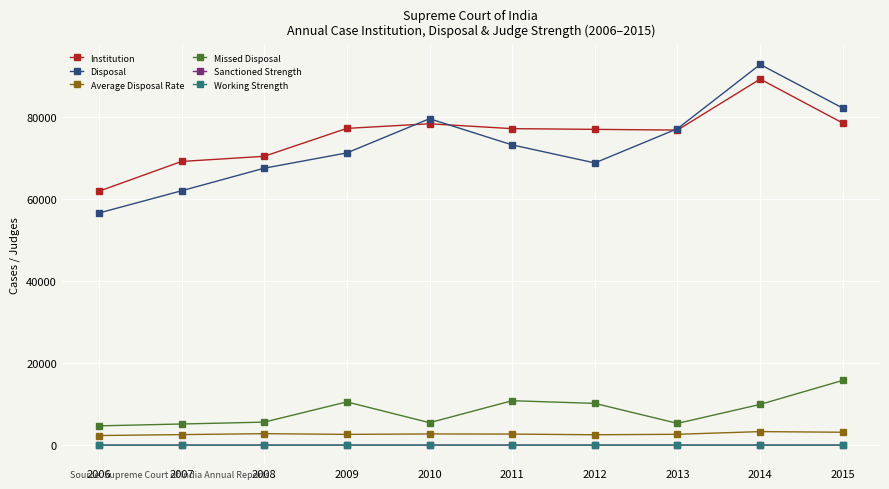

What is the approximate value of Sanctioned Strength at 2014?

31.0